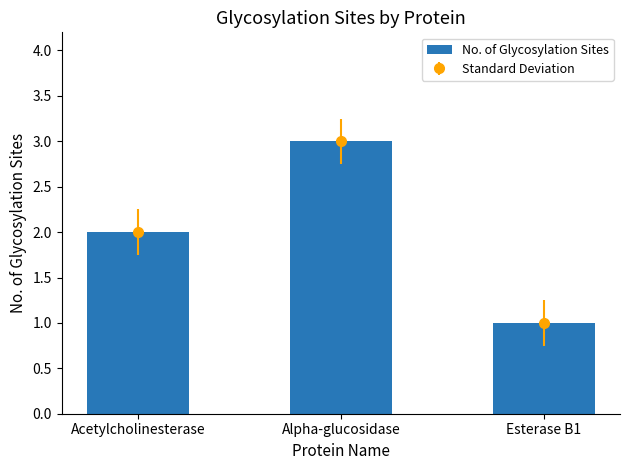

What is the change in value from Alpha-glucosidase to Esterase B1?

-2